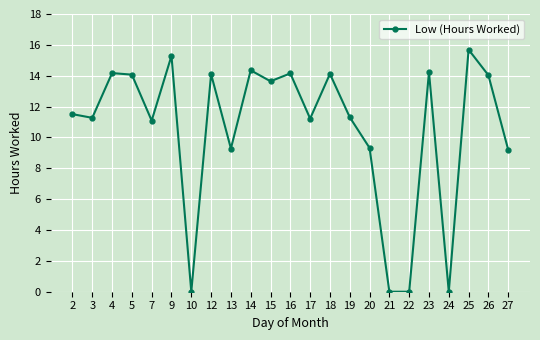

How many lines are shown in the chart?

1